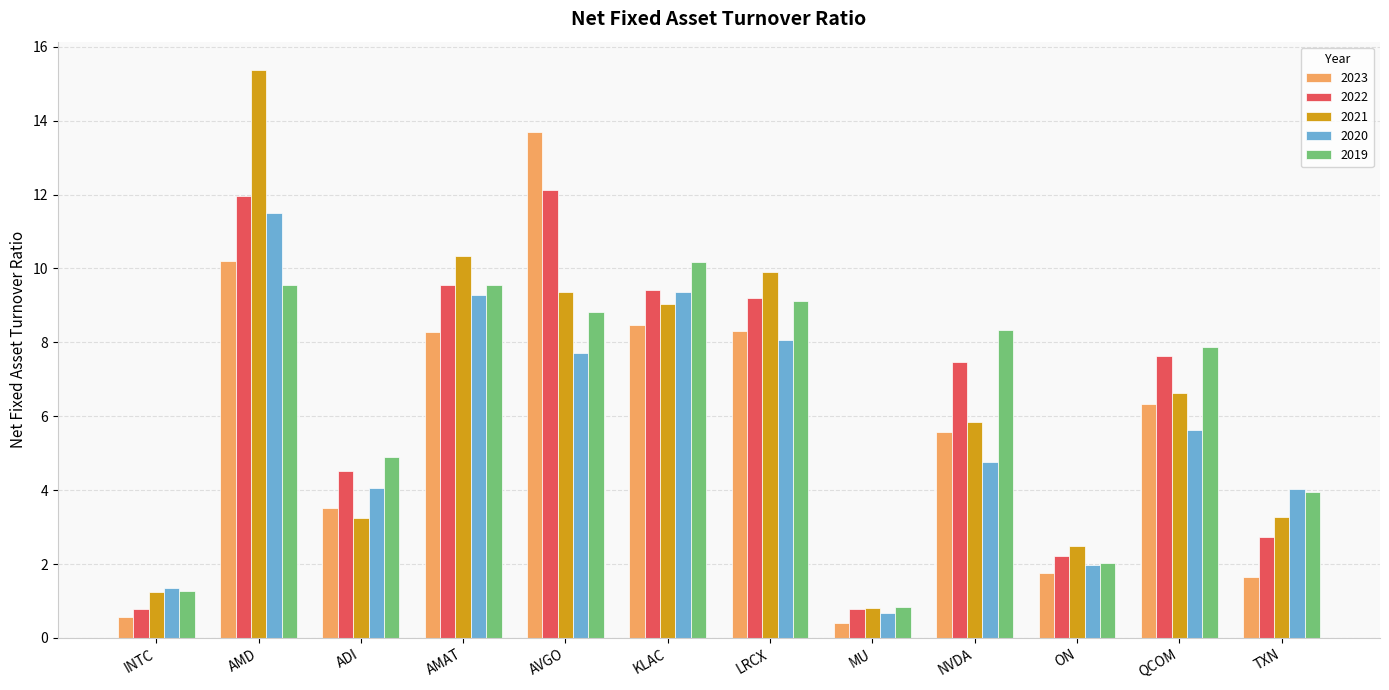

At which category is the sum across all series the highest?

AMD